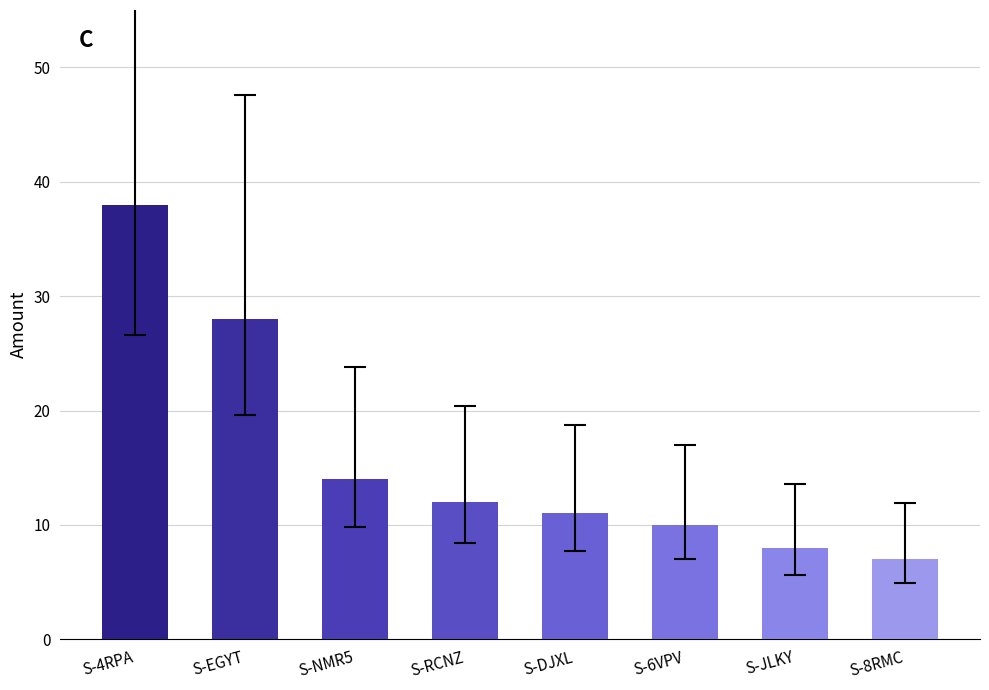

What is the smallest value displayed?

7